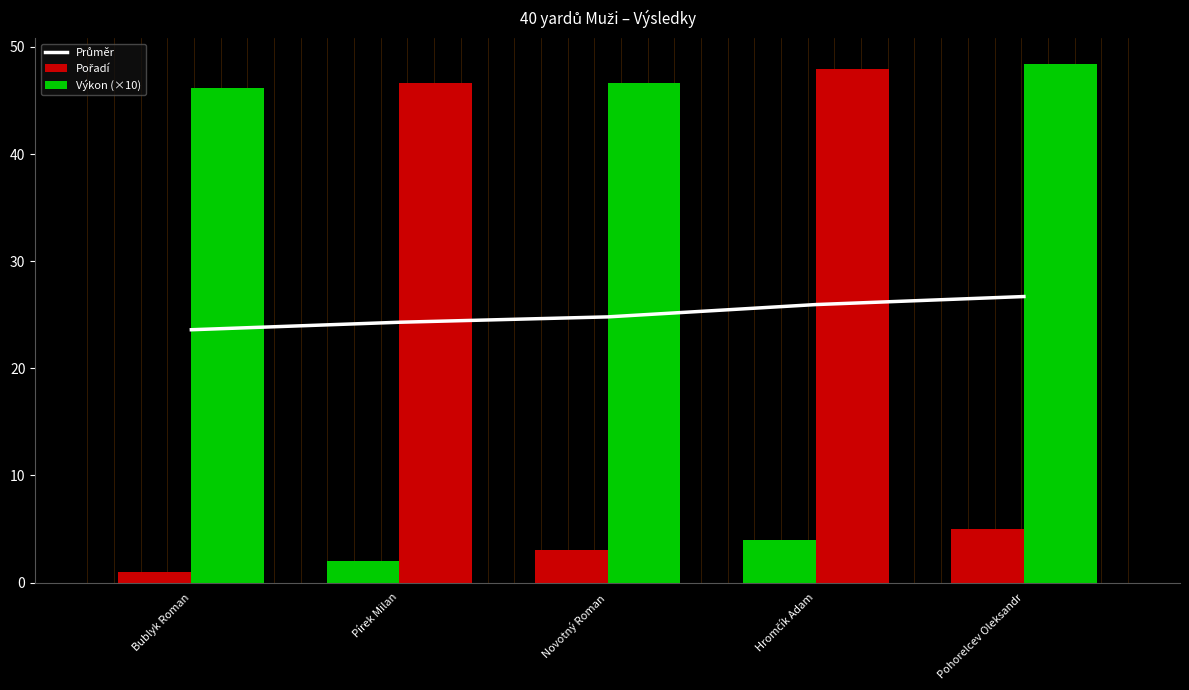

Between Novotný Roman and Hromčík Adam, which is larger?

Hromčík Adam